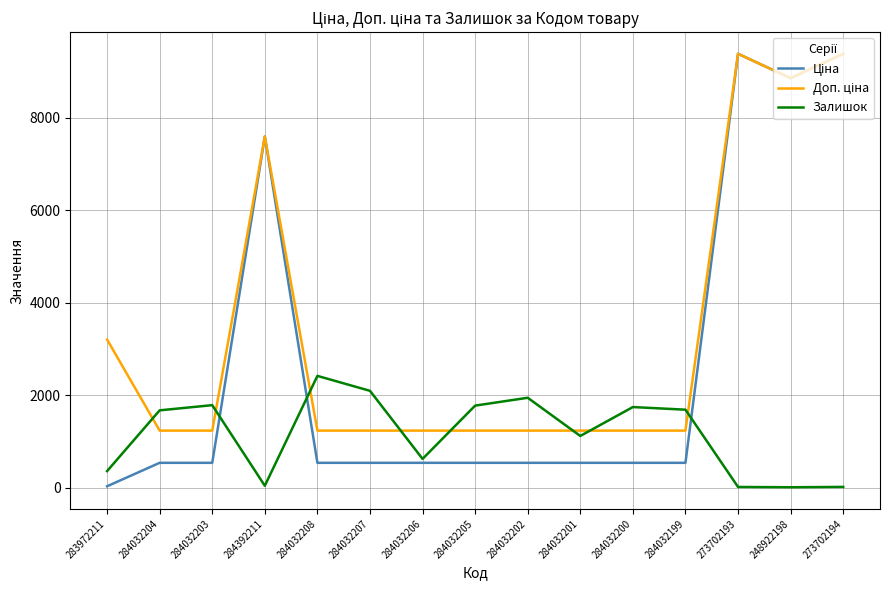

What is the maximum value shown in the chart?

9384.0